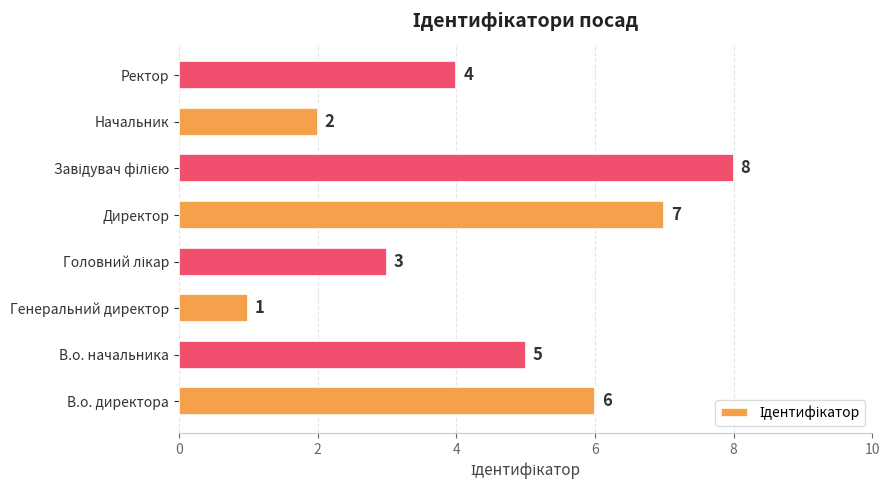

What is the maximum value shown in the chart?

8